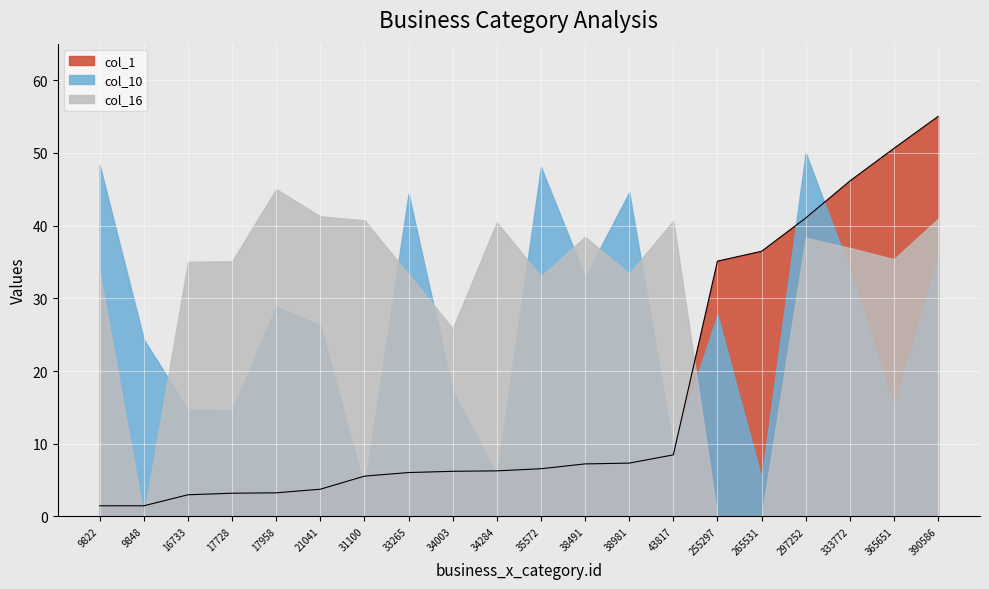

What is the approximate value at 34284?

6.3